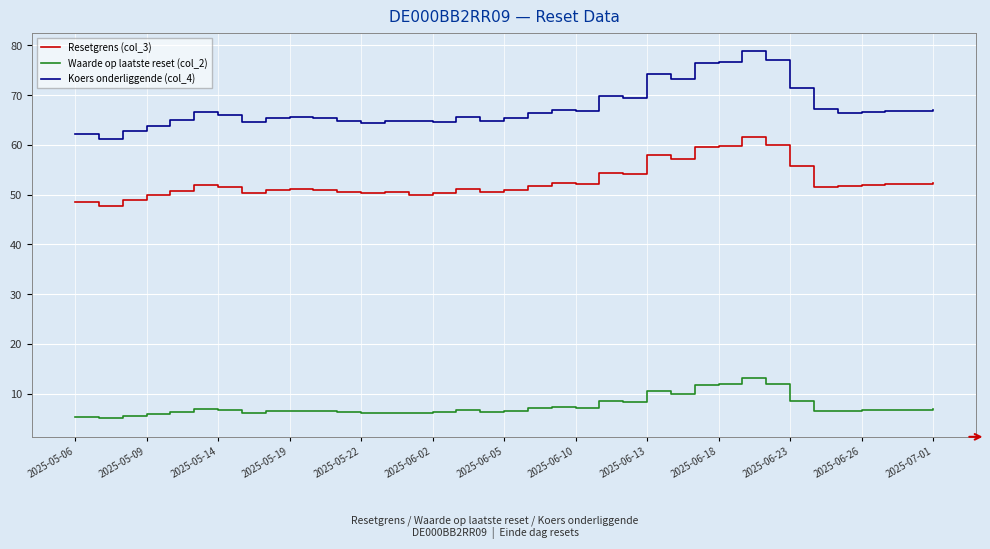

Which series has the largest total across all categories?

Koers onderliggende (col_4)